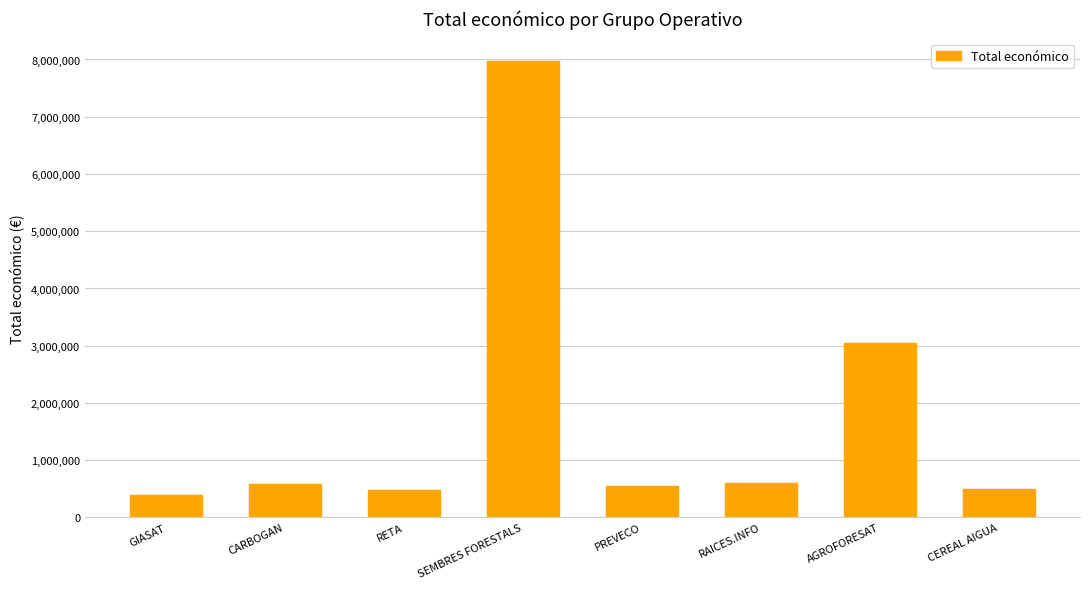

How many data points are less than 585914?

4